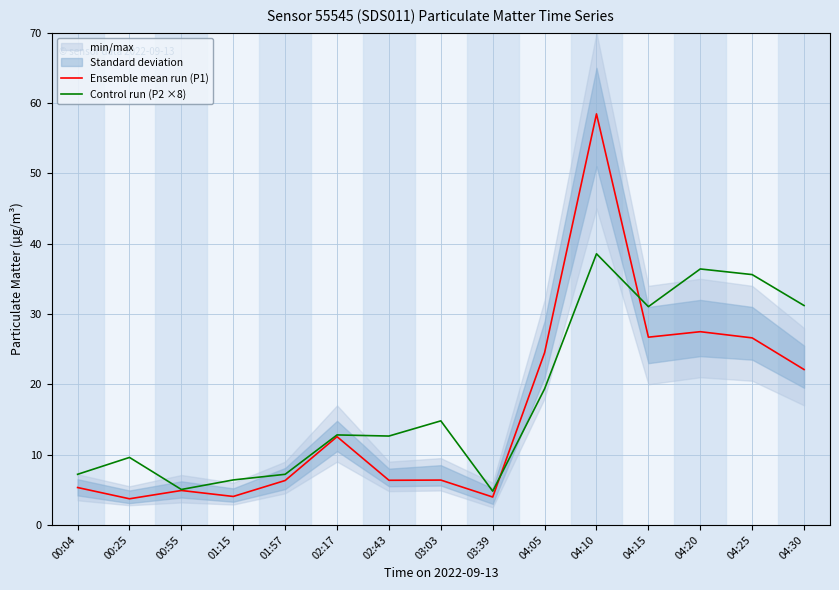

Rank the categories by Ensemble mean run (P1) value from highest to lowest.

04:10, 04:20, 04:15, 04:25, 04:05, 04:30, 02:17, 03:03, 02:43, 01:57, 00:04, 00:55, 01:15, 03:39, 00:25